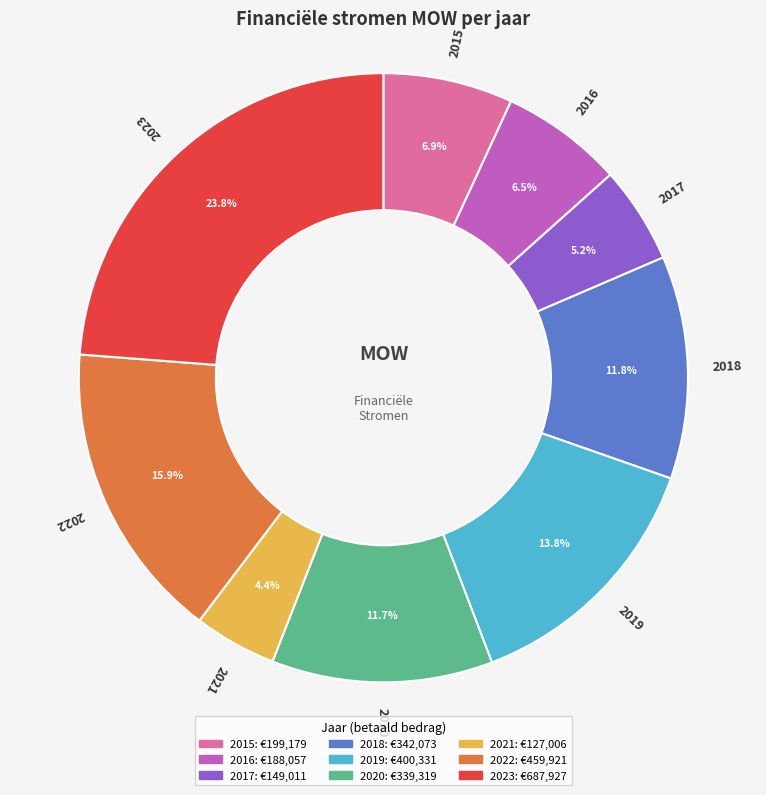

Does any single category account for the majority?

No